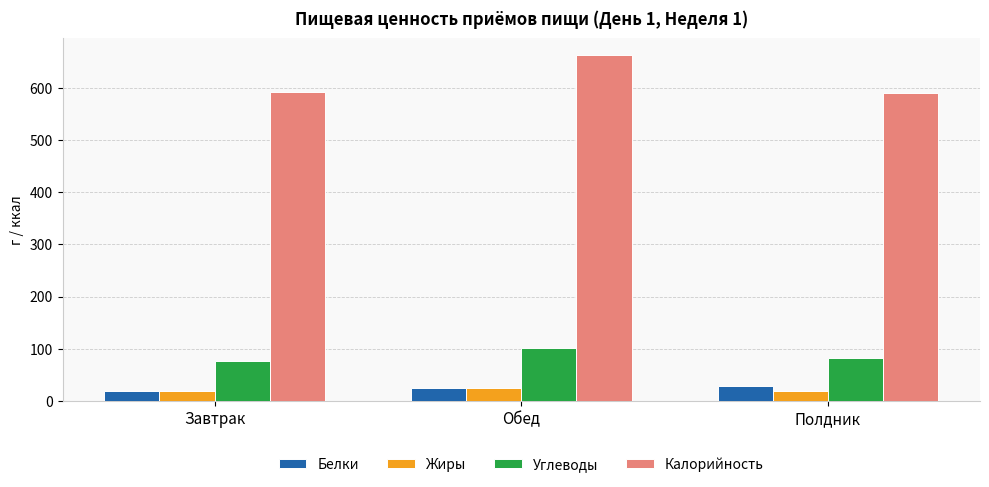

At which label is Углеводы closest to 88?

Полдник